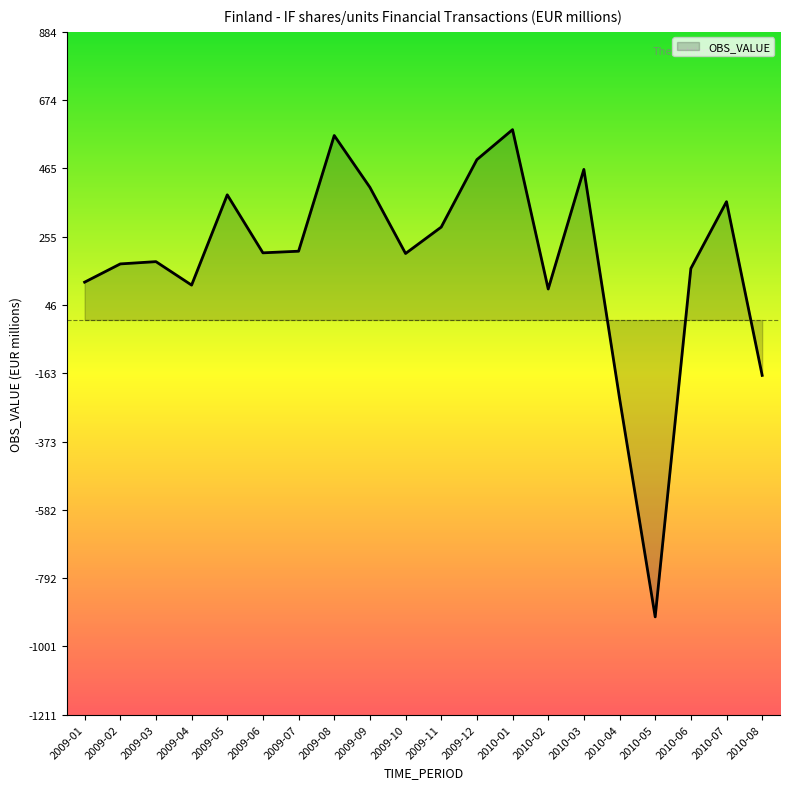

What is the change in value from 2009-03 to 2010-07?

+184